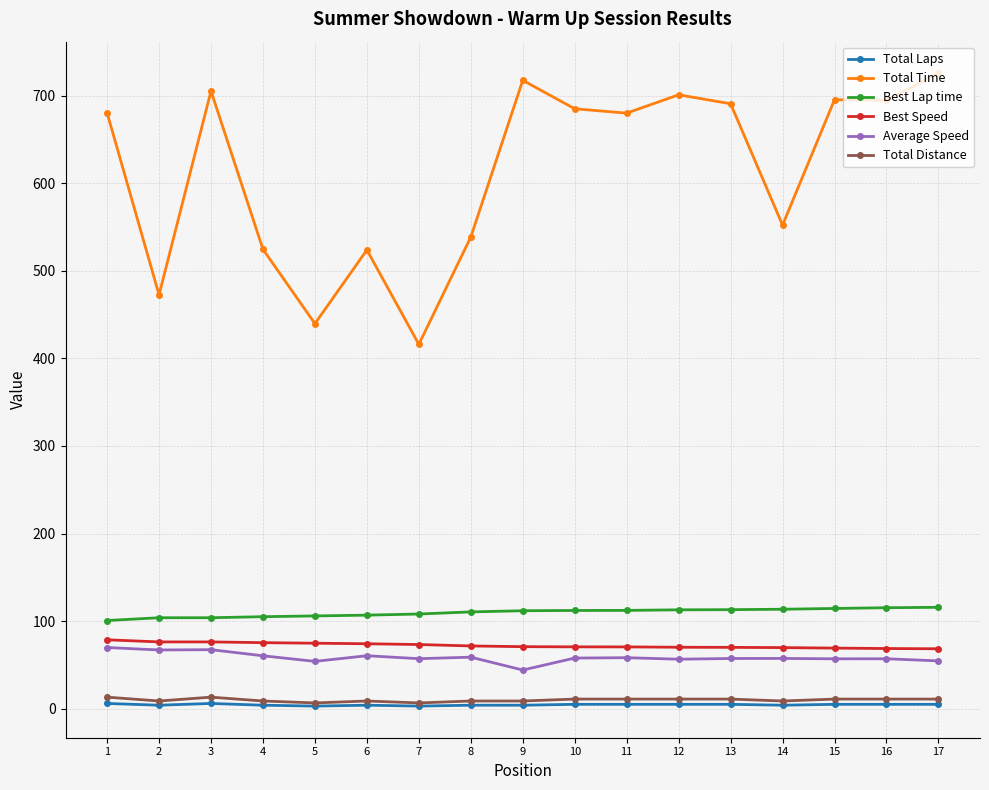

Which series has the widest spread of values?

Total Time